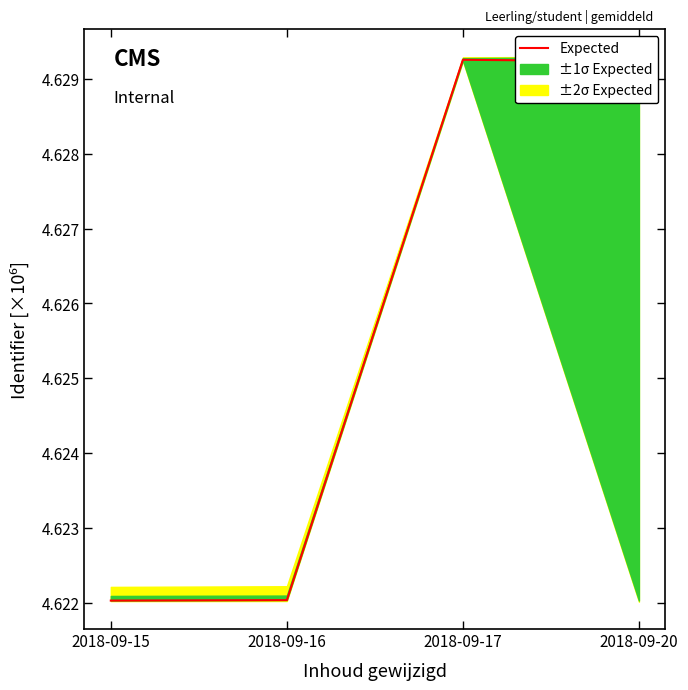

Reading left to right, extract all data points from this chart.

4.6	4.6	4.6	4.6